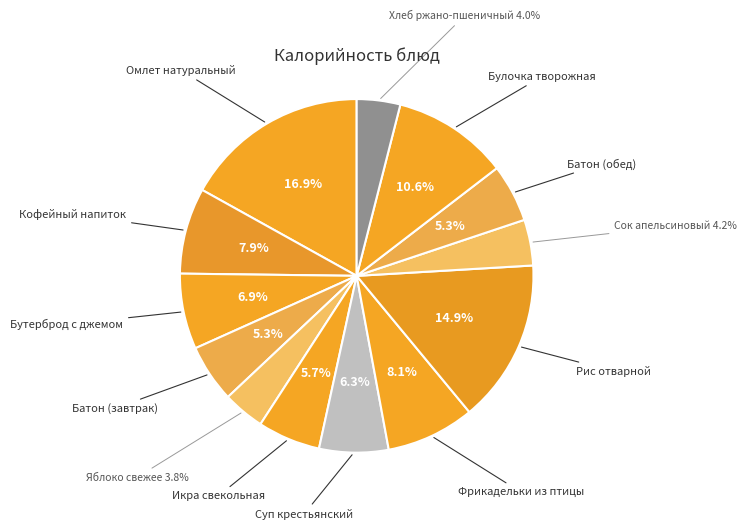

Approximately how many times larger is the value at Фрикадельки из птицы compared to Суп крестьянский?

1.3